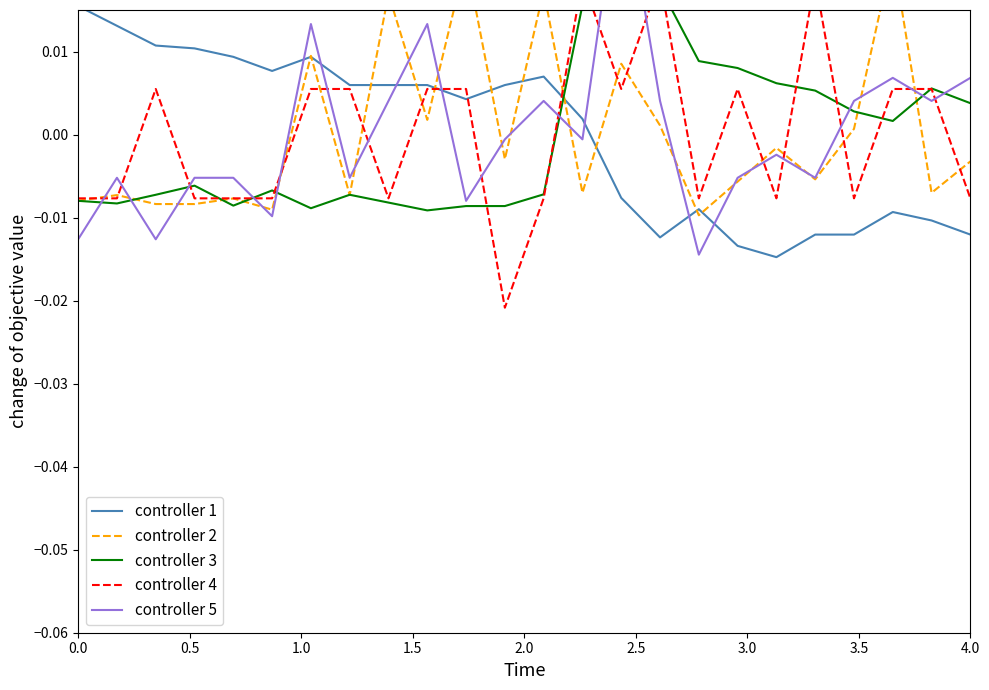

Reading right to left, transcribe all the data shown in this chart.

controller 1: -0.0	-0.0	-0.0	-0.0	-0.0	-0.0	-0.0	-0.0	-0.0	-0.0	0.0	0.0	0.0	0.0	0.0	0.0	0.0	0.0	0.0	0.0	0.0	0.0	0.0	0.0
controller 2: -0.0	-0.0	0.0	0.0	-0.0	-0.0	-0.0	-0.0	0.0	0.0	-0.0	0.0	-0.0	0.0	0.0	0.0	-0.0	0.0	-0.0	-0.0	-0.0	-0.0	-0.0	-0.0
controller 3: 0.0	0.0	0.0	0.0	0.0	0.0	0.0	0.0	0.0	0.0	0.0	-0.0	-0.0	-0.0	-0.0	-0.0	-0.0	-0.0	-0.0	-0.0	-0.0	-0.0	-0.0	-0.0
controller 4: -0.0	0.0	0.0	-0.0	0.0	-0.0	0.0	-0.0	0.0	0.0	0.0	-0.0	-0.0	0.0	0.0	-0.0	0.0	0.0	-0.0	-0.0	-0.0	0.0	-0.0	-0.0
controller 5: 0.0	0.0	0.0	0.0	-0.0	-0.0	-0.0	-0.0	0.0	0.0	-0.0	0.0	-0.0	-0.0	0.0	0.0	-0.0	0.0	-0.0	-0.0	-0.0	-0.0	-0.0	-0.0